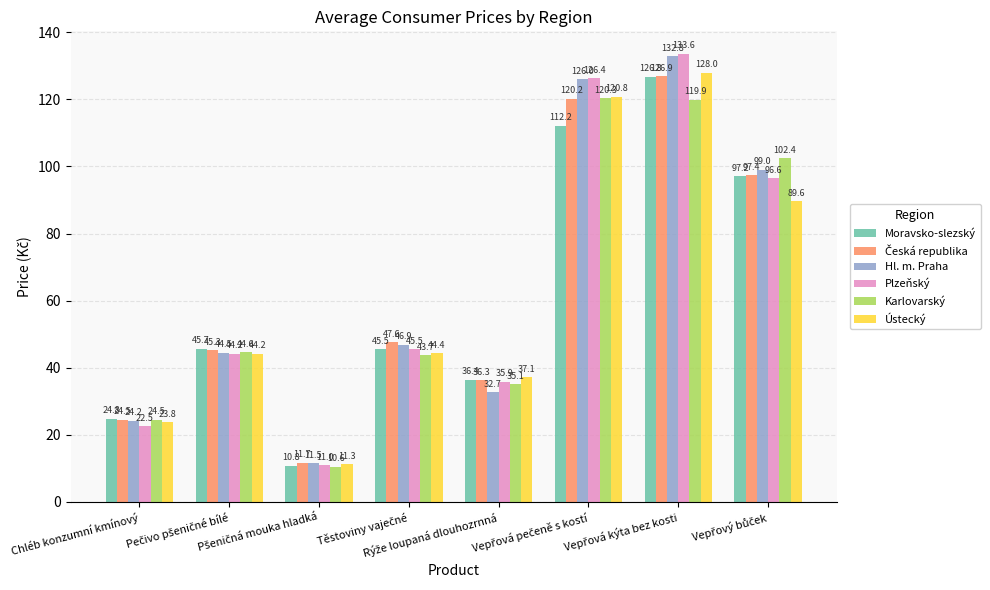

At how many categories does at least one series exceed 40?

5